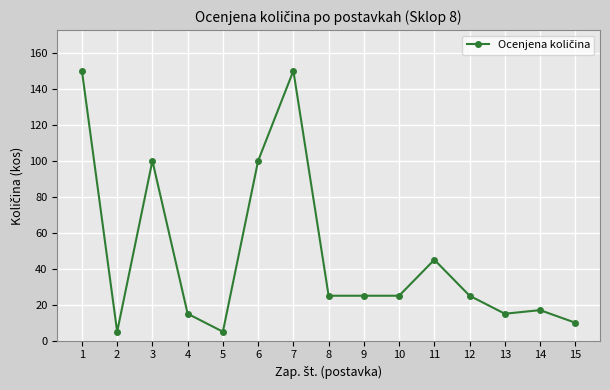

What is the greatest value displayed?

150